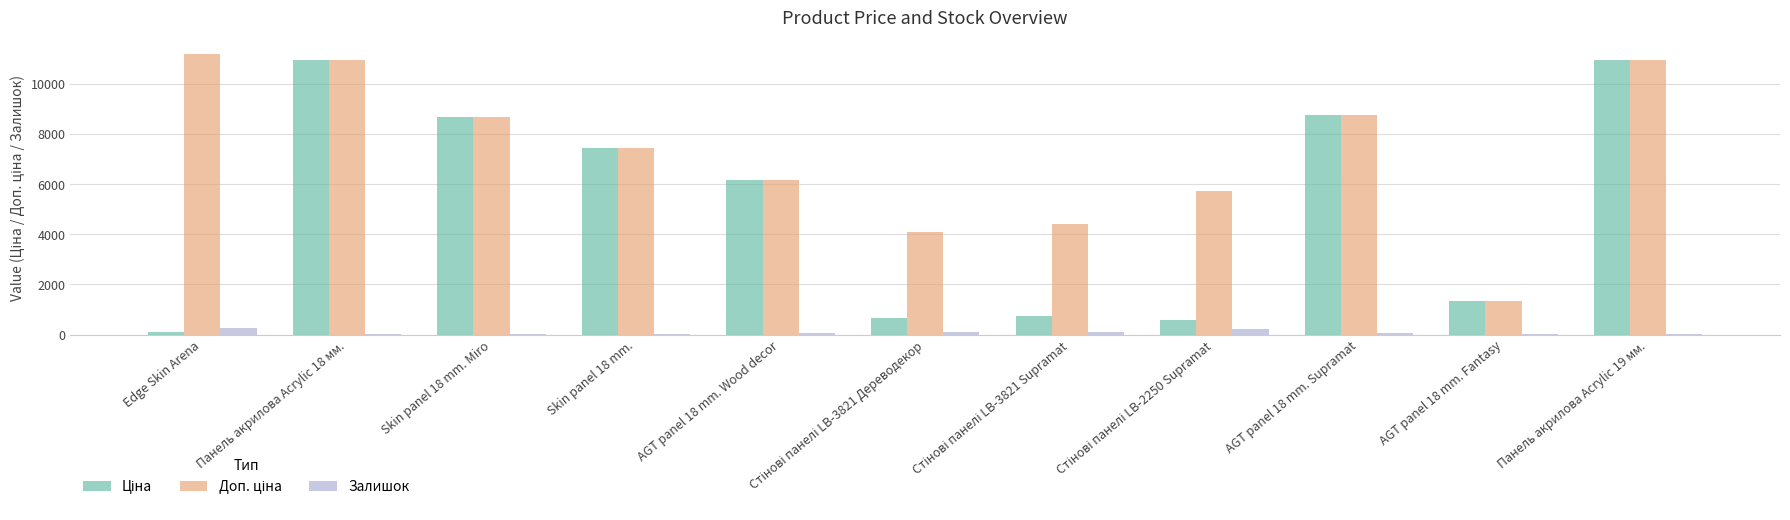

What is the maximum value for Залишок?

260.0